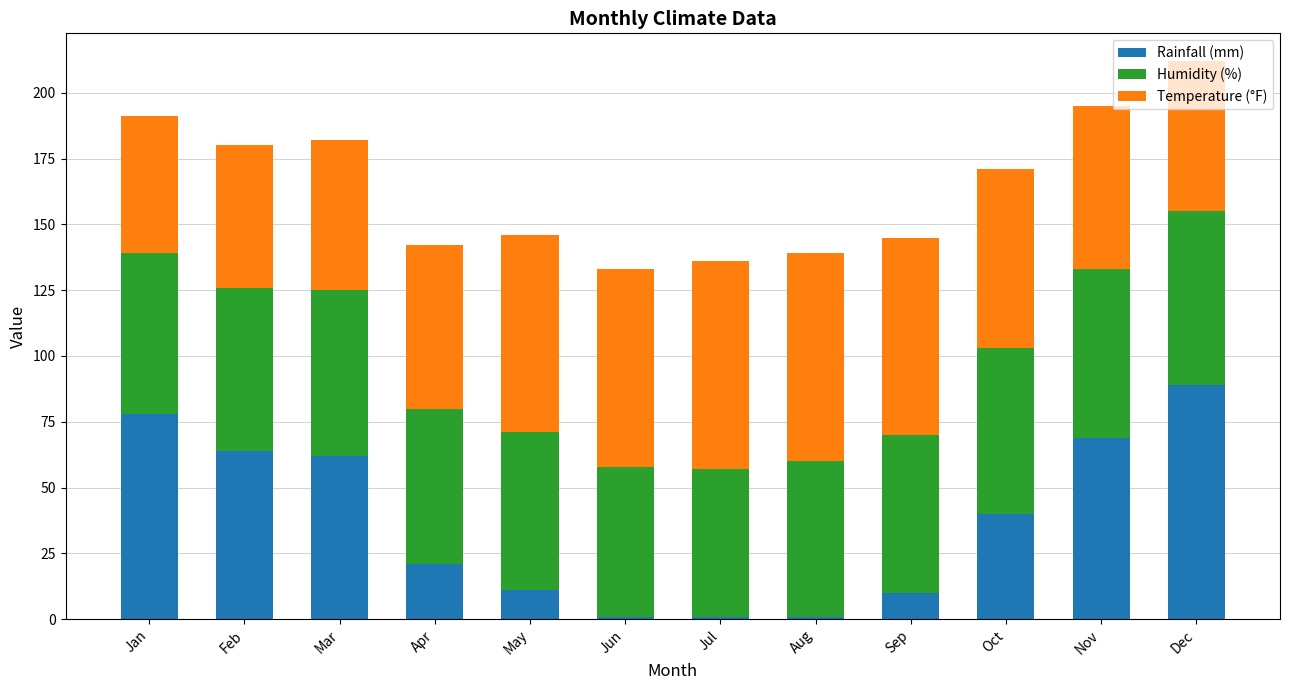

The Rainfall (mm) series shows 64 at Feb. True or false?

True